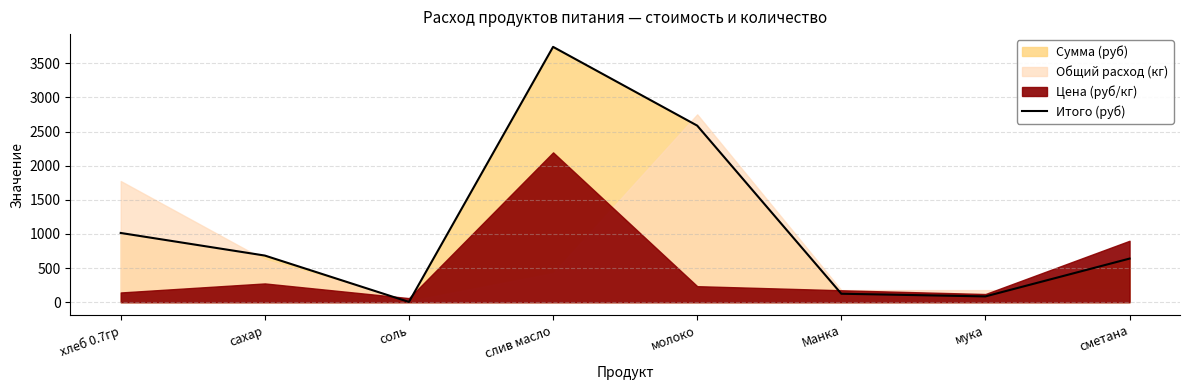

What is the value of the 2nd point from the left?

683.4